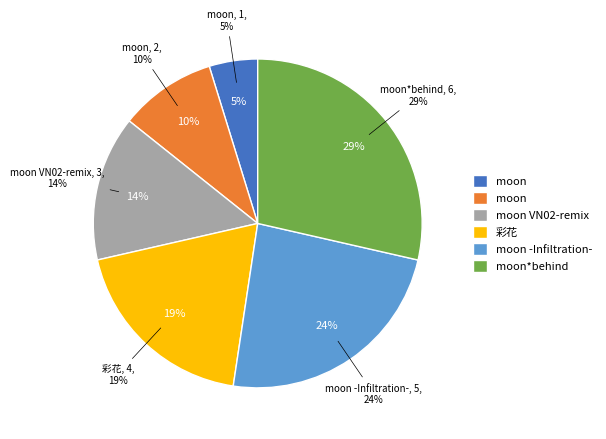

Is there any slice that represents more than half of the pie?

No